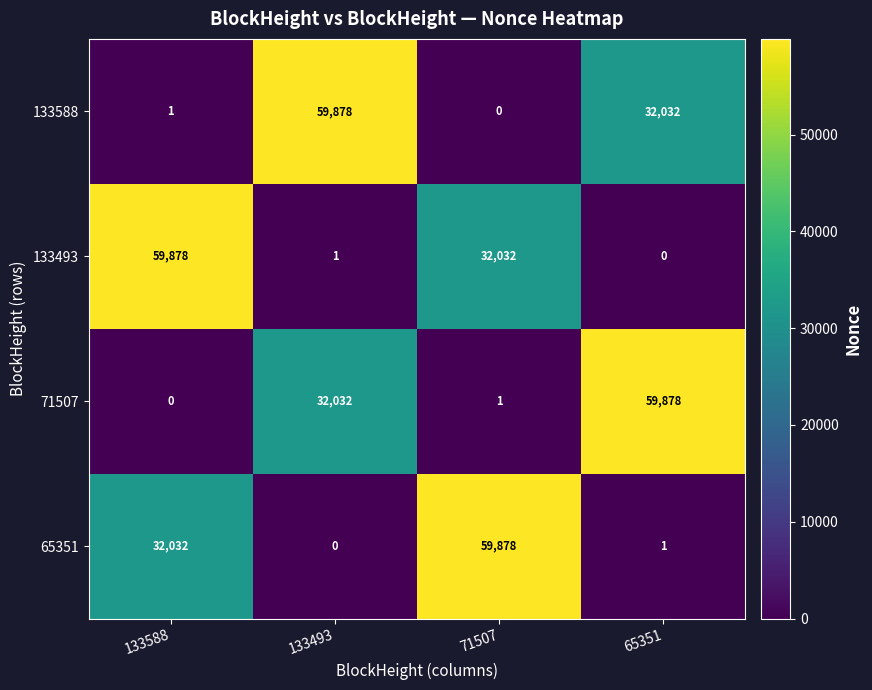

Reading left to right, extract all data points from this chart.

133588: 1	59878	0	32032
133493: 59878	1	32032	0
71507: 0	32032	1	59878
65351: 32032	0	59878	1